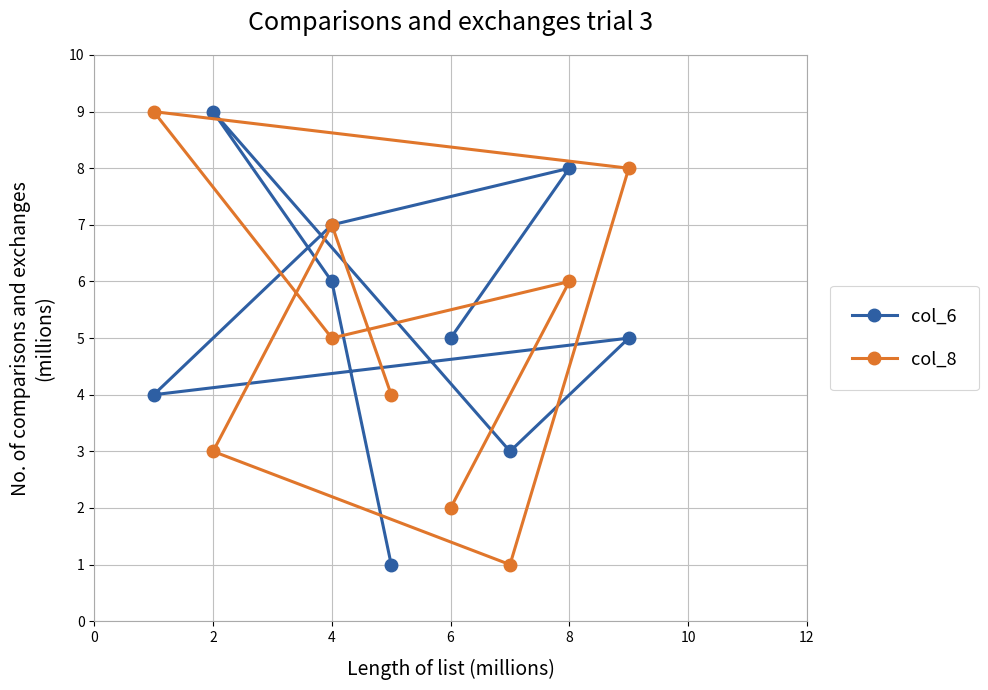

Is the value of col_6 at 6 greater than the value of col_8 at 4?

No